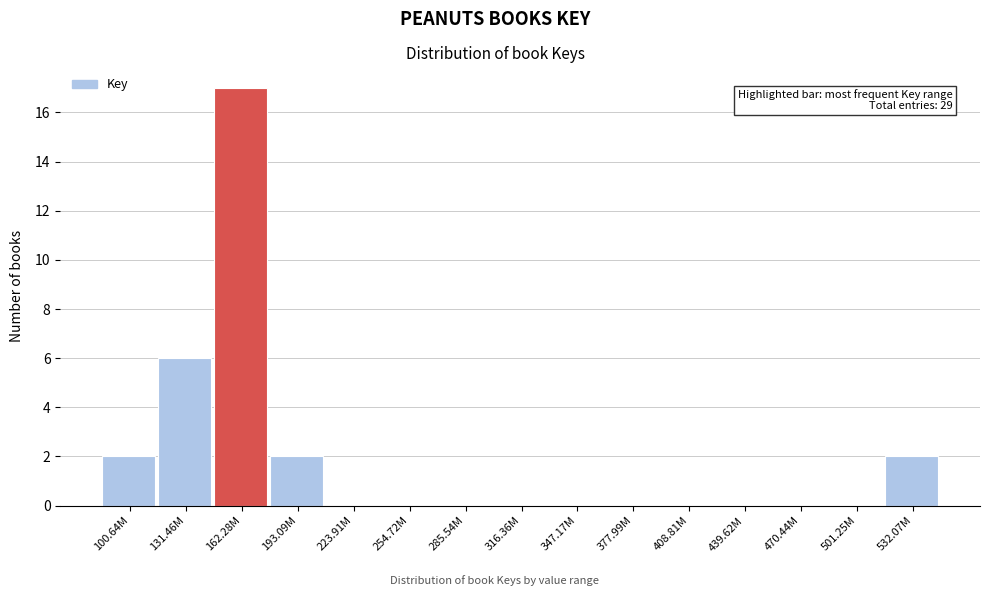

Reading left to right, extract all data points from this chart.

100.64M=2	131.46M=6	162.28M=17	193.09M=2	223.91M=0	254.72M=0	285.54M=0	316.36M=0	347.17M=0	377.99M=0	408.81M=0	439.62M=0	470.44M=0	501.25M=0	532.07M=2